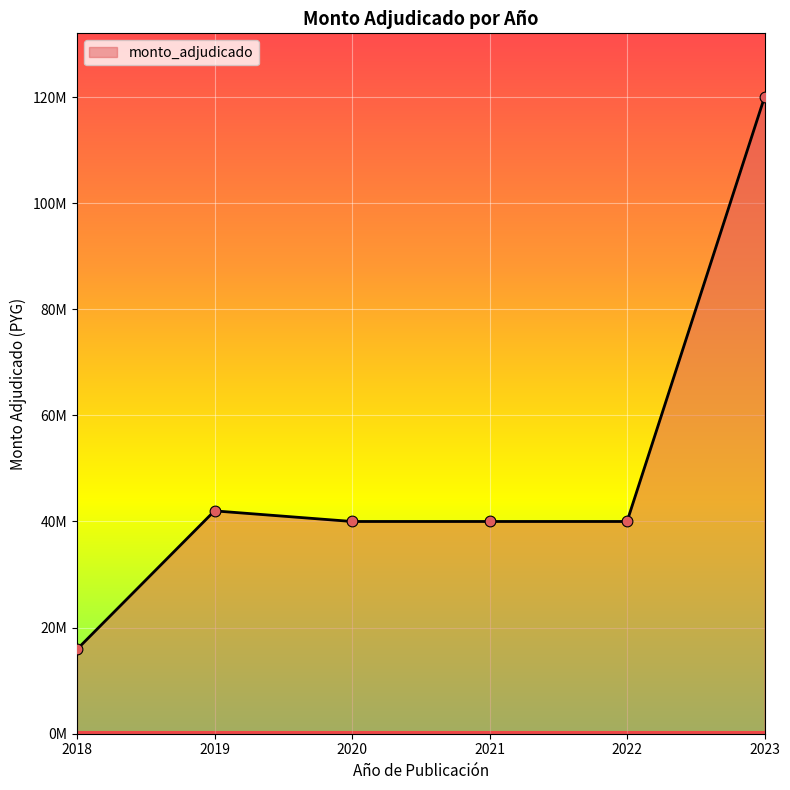

Between 2023 and 2021, which is larger?

2023